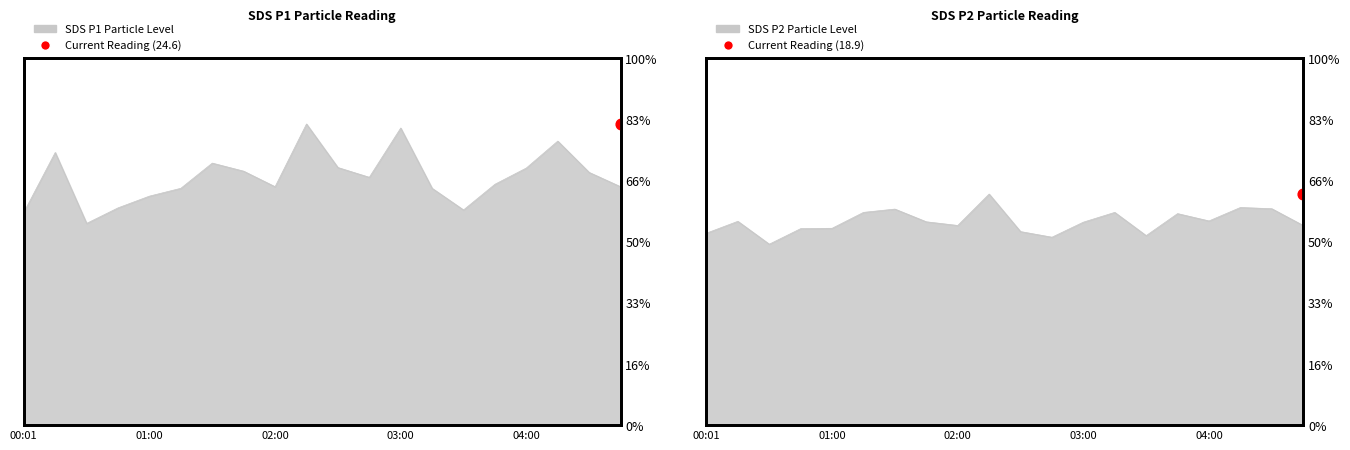

Is the value of SDS_P2 at 03:30 greater than the value of SDS_P1 at 02:45?

No